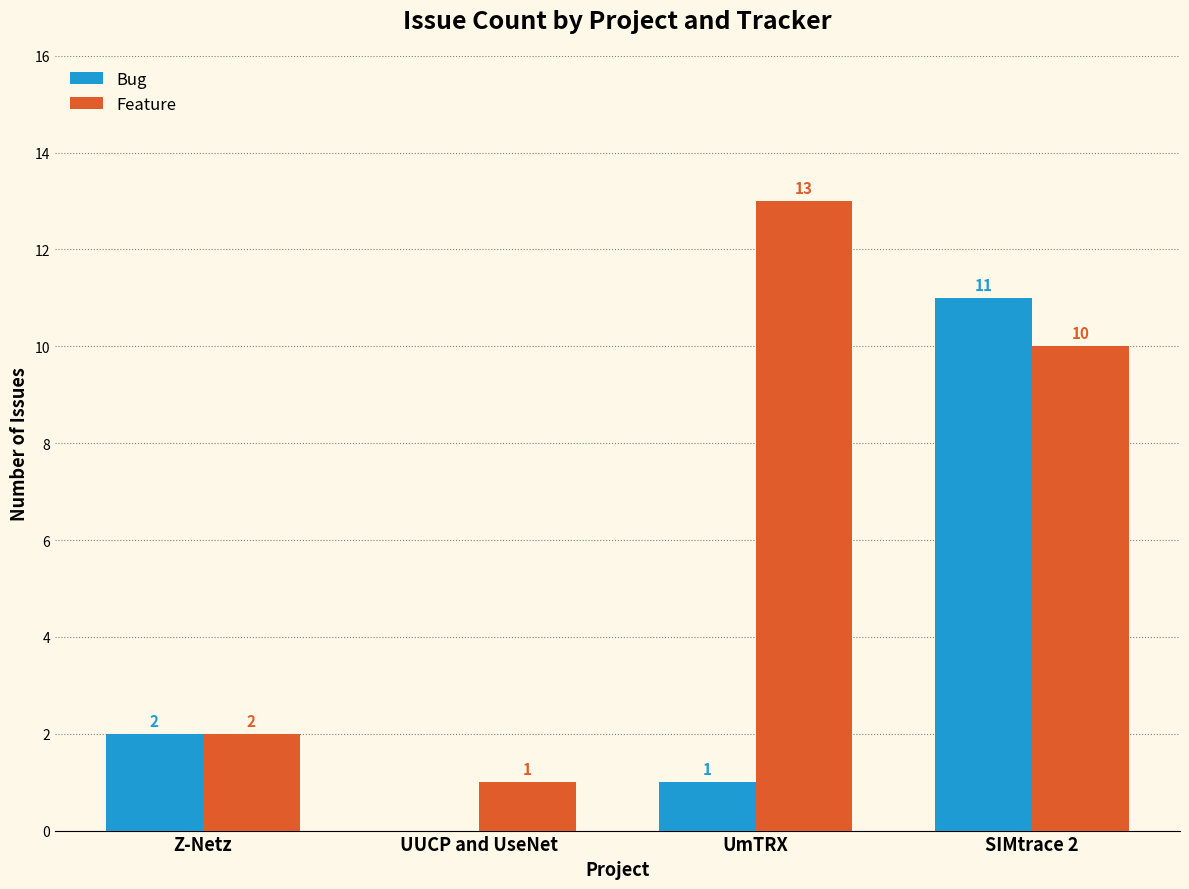

At which category does the chart reach its peak across all series?

UmTRX